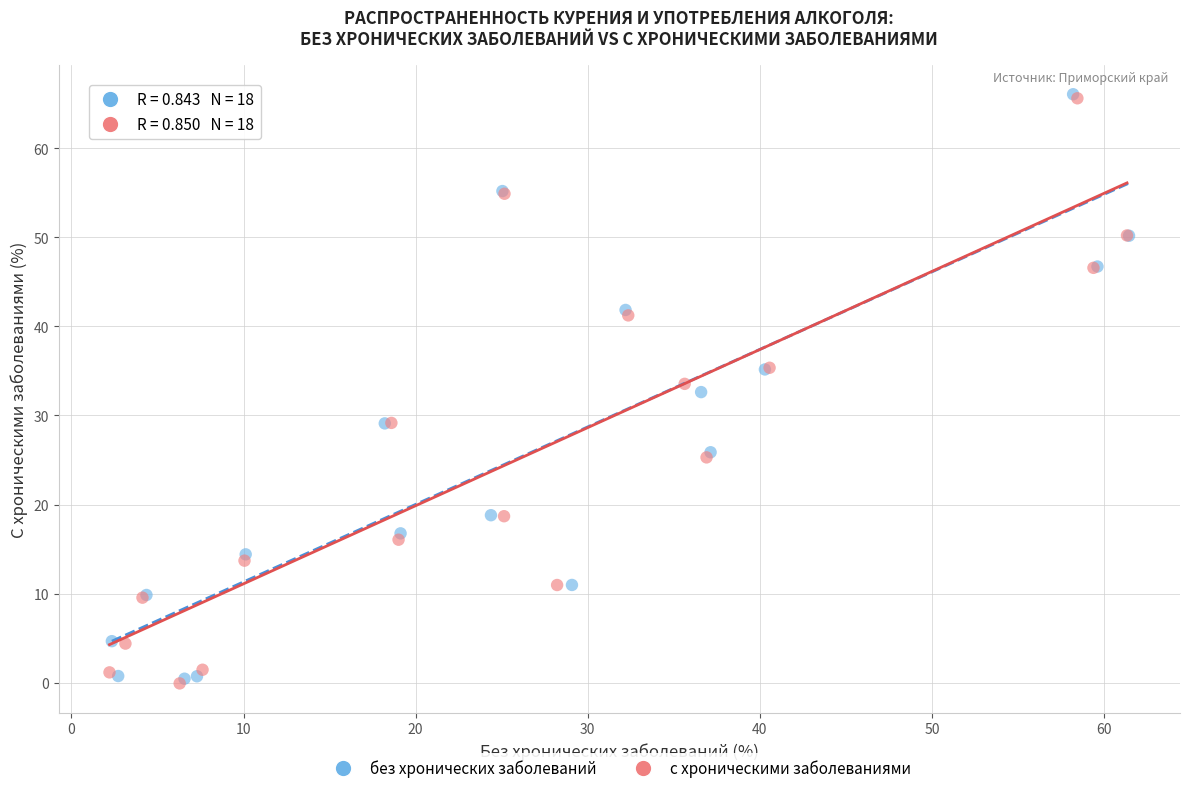

What are all the series names shown in the legend?

без хронических заболеваний, с хроническими заболеваниями